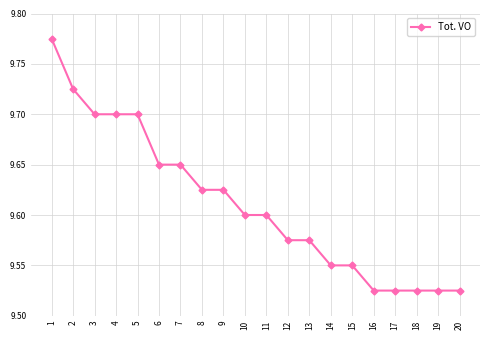

Does the chart have visible grid lines?

Yes